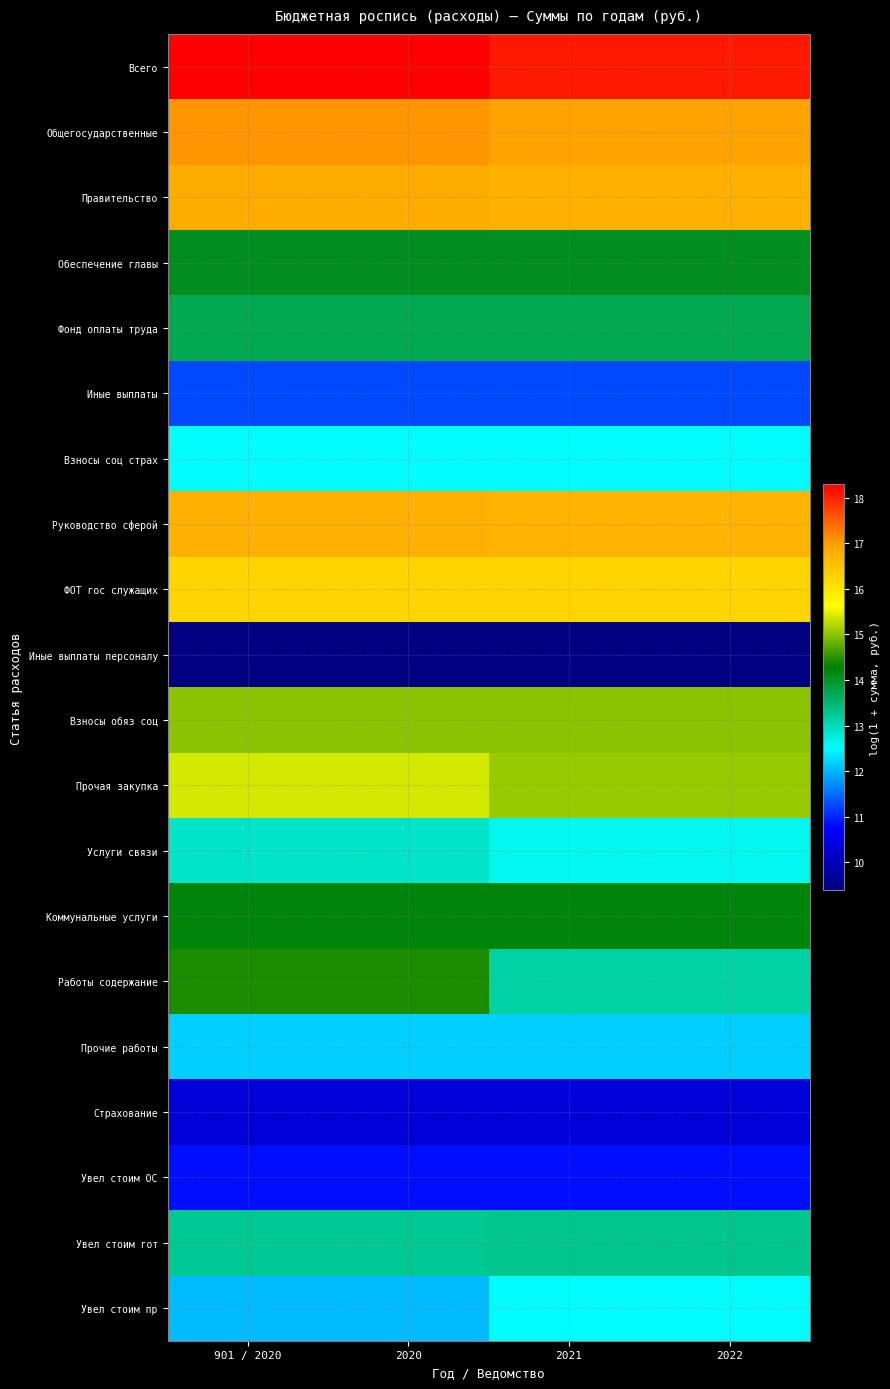

At how many categories does at least one series exceed 17?

4